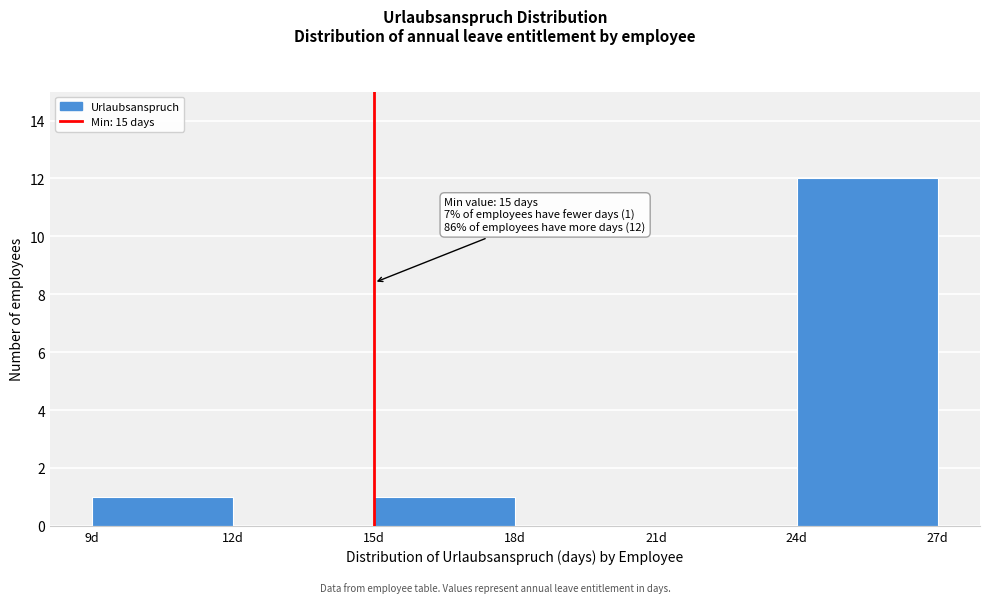

Which range on the x-axis has the tallest bar?

24 to 27